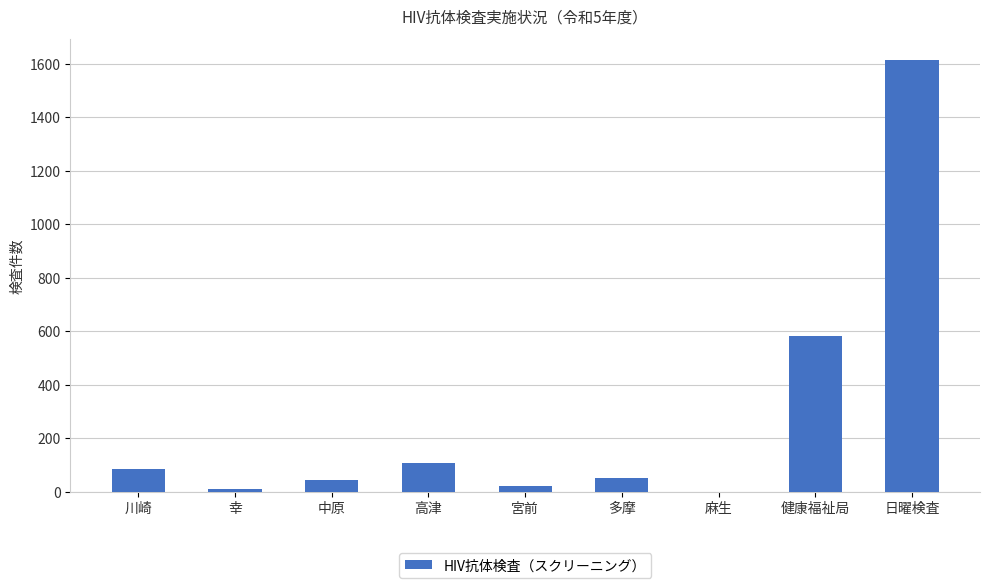

Between 日曜検査 and 幸, which is larger?

日曜検査